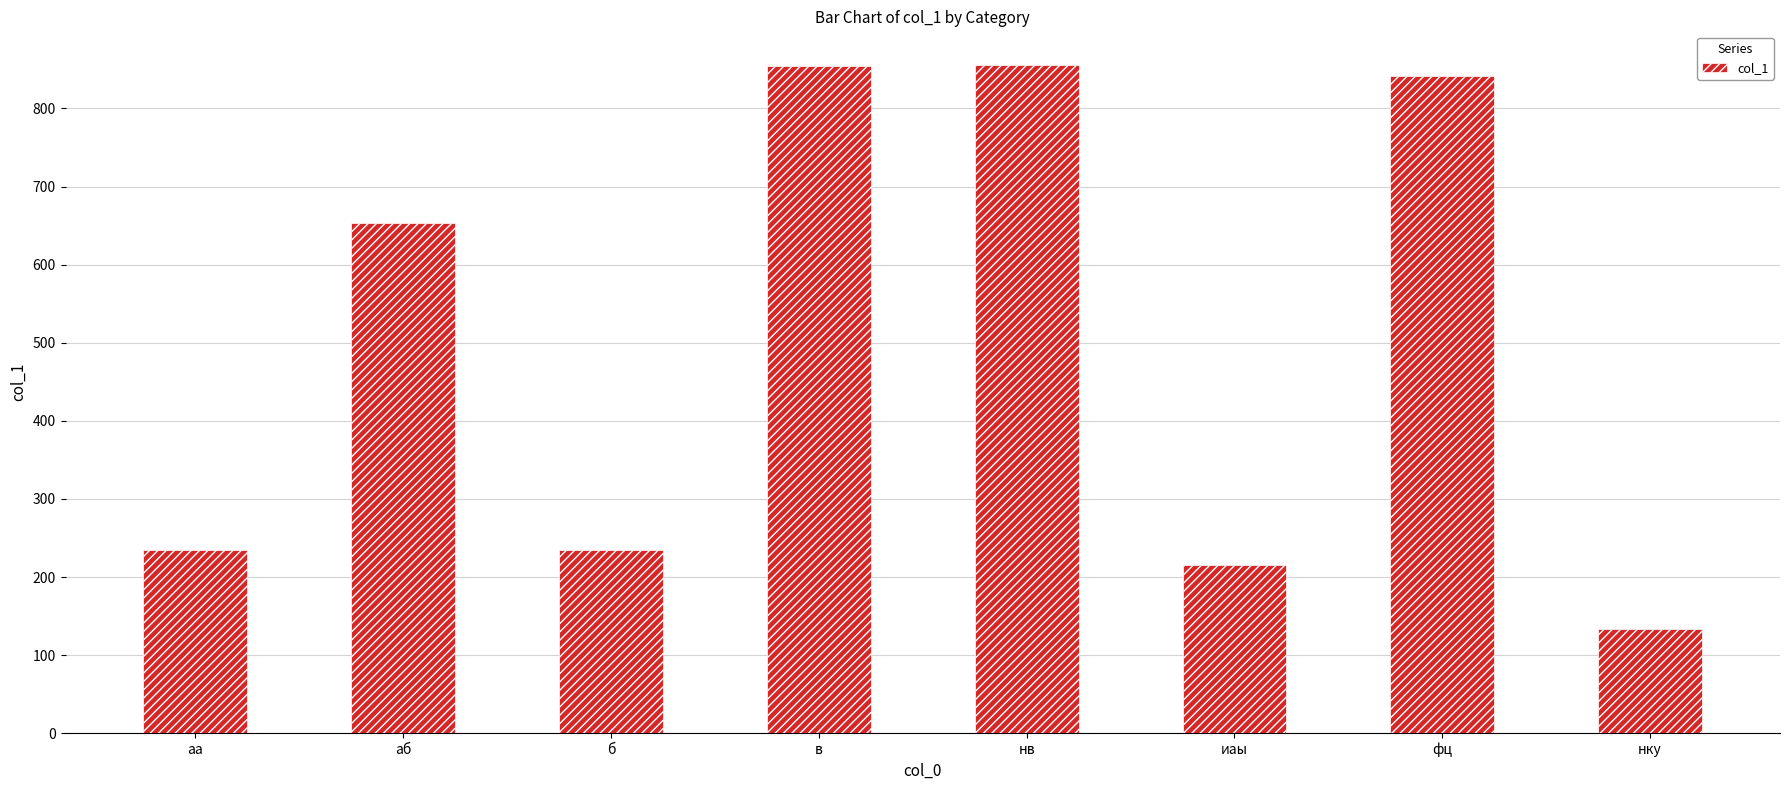

Is it true that the value at нв is 856?

True